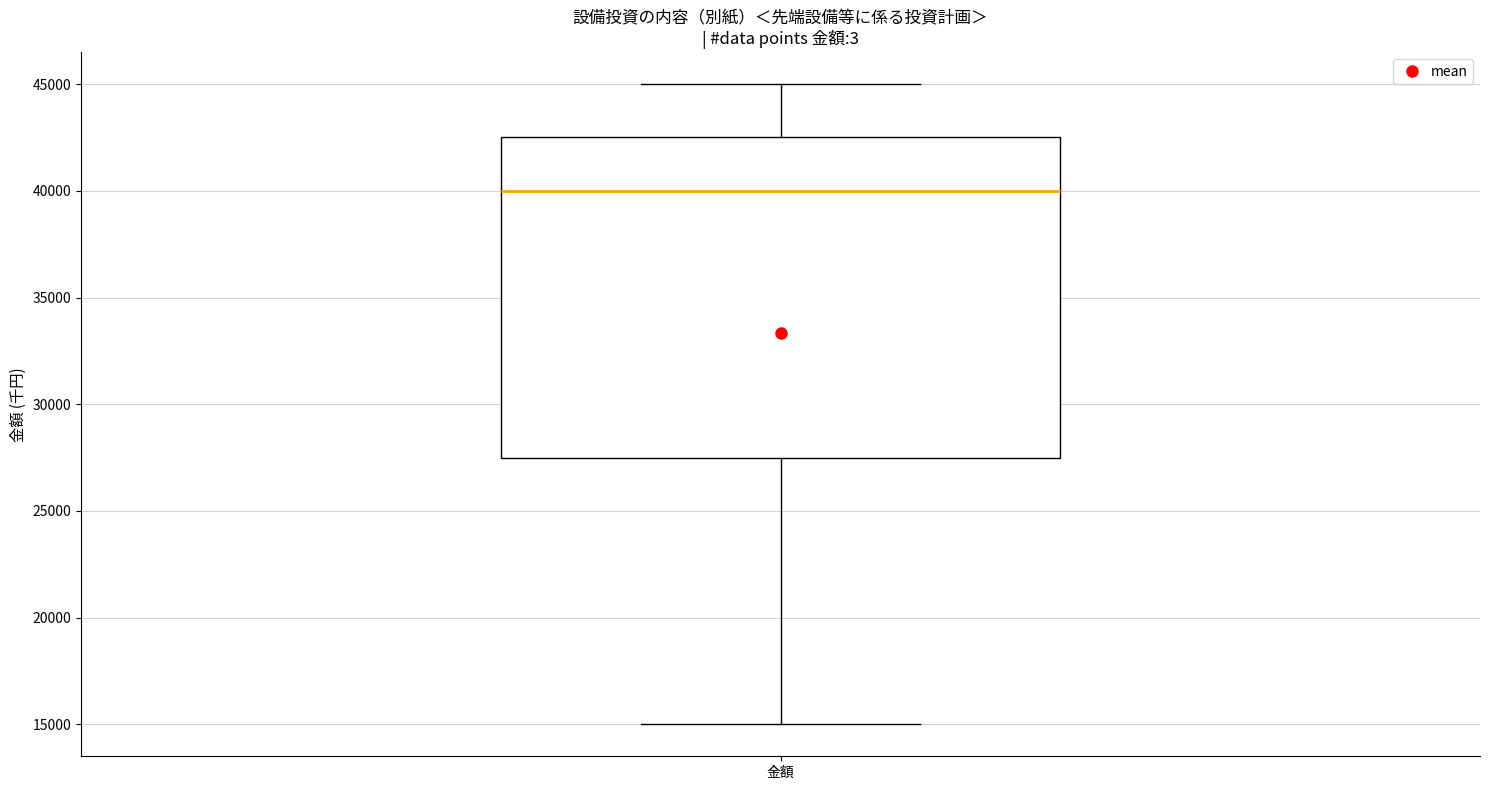

Where does the median line of the box for 金額 sit on the y-axis? The values are not printed on the chart, so give them approximately, as read against the axis.

40000